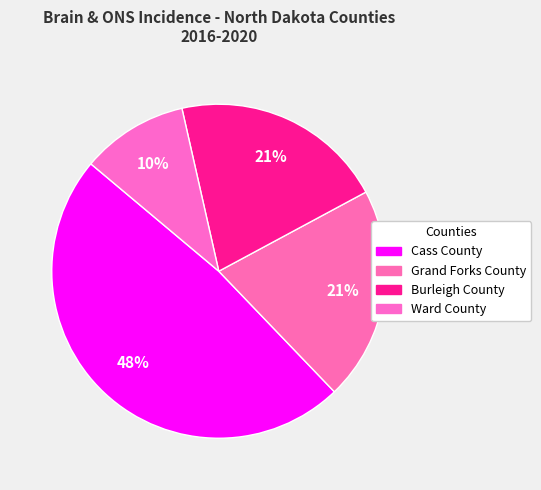

To the nearest percent, what is the difference between the largest and smallest slice percentages?

38%